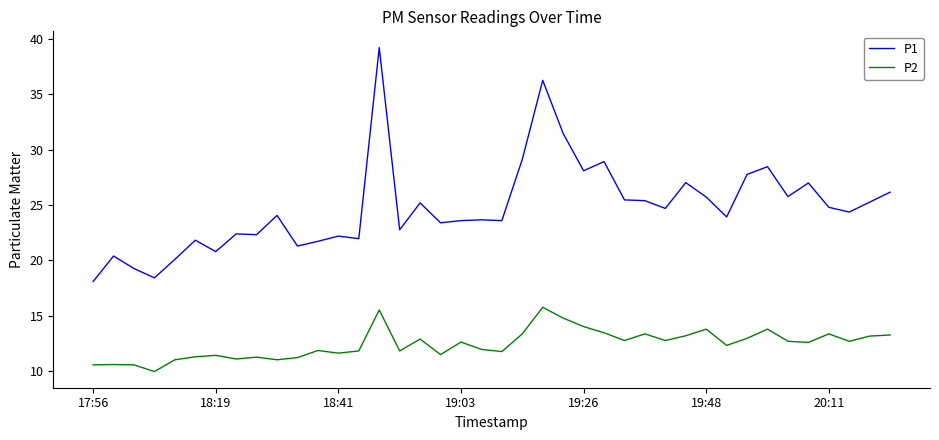

True or false: P2 and P1 cross at least once.

False